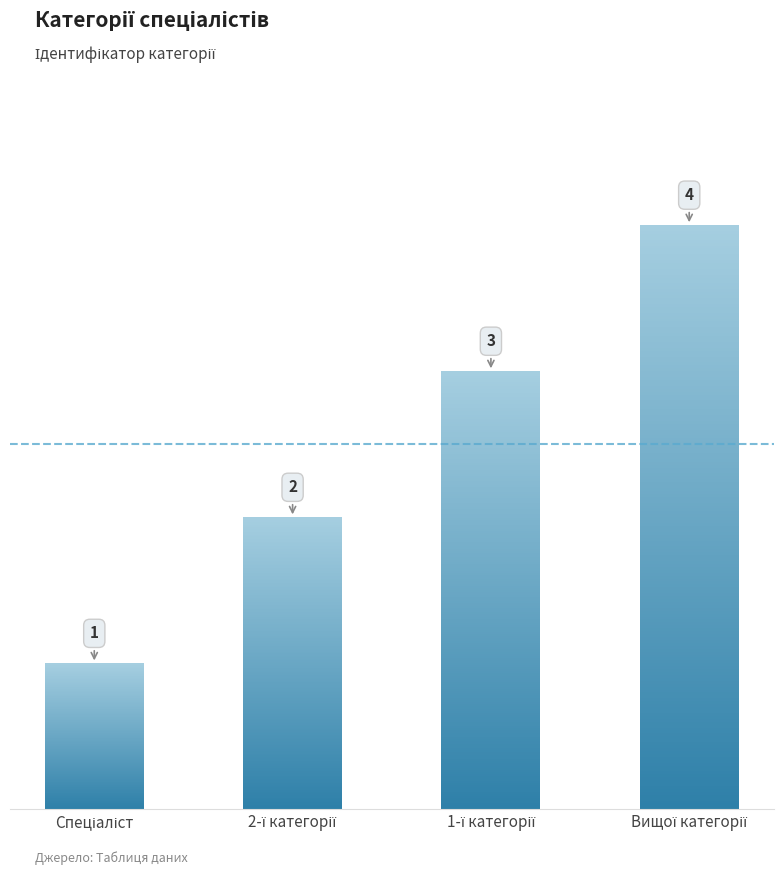

What is the greatest value displayed?

4